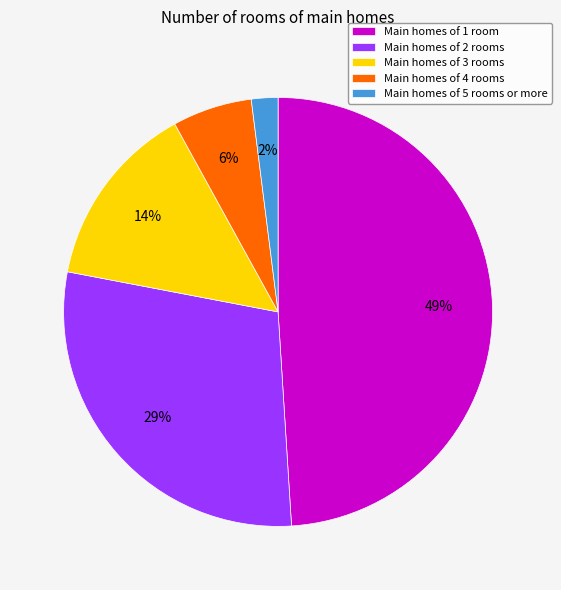

Count the number of slices in the pie.

5